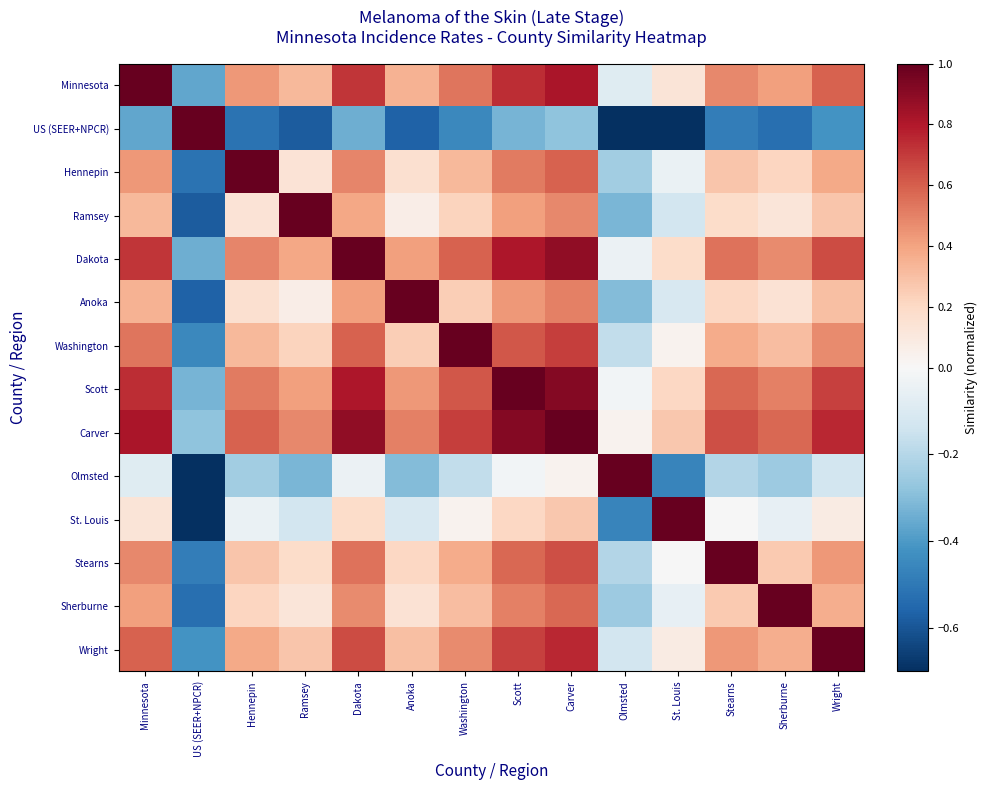

Reading left to right, extract all data points from this chart.

Minnesota: Minnesota=1.0	US (SEER+NPCR)=-0.4	Hennepin=0.4	Ramsey=0.3	Dakota=0.7	Anoka=0.4	Washington=0.5	Scott=0.7	Carver=0.8	Olmsted=-0.1	St. Louis=0.1	Stearns=0.5	Sherburne=0.4	Wright=0.6
US (SEER+NPCR): Minnesota=-0.4	US (SEER+NPCR)=1.0	Hennepin=-0.5	Ramsey=-0.6	Dakota=-0.3	Anoka=-0.6	Washington=-0.5	Scott=-0.3	Carver=-0.3	Olmsted=-0.8	St. Louis=-0.7	Stearns=-0.5	Sherburne=-0.5	Wright=-0.4
Hennepin: Minnesota=0.4	US (SEER+NPCR)=-0.5	Hennepin=1.0	Ramsey=0.1	Dakota=0.5	Anoka=0.2	Washington=0.3	Scott=0.5	Carver=0.6	Olmsted=-0.2	St. Louis=-0.0	Stearns=0.3	Sherburne=0.2	Wright=0.4
Ramsey: Minnesota=0.3	US (SEER+NPCR)=-0.6	Hennepin=0.1	Ramsey=1.0	Dakota=0.4	Anoka=0.1	Washington=0.2	Scott=0.4	Carver=0.5	Olmsted=-0.3	St. Louis=-0.1	Stearns=0.2	Sherburne=0.1	Wright=0.3
Dakota: Minnesota=0.7	US (SEER+NPCR)=-0.3	Hennepin=0.5	Ramsey=0.4	Dakota=1.0	Anoka=0.4	Washington=0.6	Scott=0.8	Carver=0.9	Olmsted=-0.0	St. Louis=0.2	Stearns=0.5	Sherburne=0.5	Wright=0.7
Anoka: Minnesota=0.4	US (SEER+NPCR)=-0.6	Hennepin=0.2	Ramsey=0.1	Dakota=0.4	Anoka=1.0	Washington=0.2	Scott=0.4	Carver=0.5	Olmsted=-0.3	St. Louis=-0.1	Stearns=0.2	Sherburne=0.1	Wright=0.3
Washington: Minnesota=0.5	US (SEER+NPCR)=-0.5	Hennepin=0.3	Ramsey=0.2	Dakota=0.6	Anoka=0.2	Washington=1.0	Scott=0.6	Carver=0.7	Olmsted=-0.2	St. Louis=0.0	Stearns=0.4	Sherburne=0.3	Wright=0.5
Scott: Minnesota=0.7	US (SEER+NPCR)=-0.3	Hennepin=0.5	Ramsey=0.4	Dakota=0.8	Anoka=0.4	Washington=0.6	Scott=1.0	Carver=0.9	Olmsted=-0.0	St. Louis=0.2	Stearns=0.6	Sherburne=0.5	Wright=0.7
Carver: Minnesota=0.8	US (SEER+NPCR)=-0.3	Hennepin=0.6	Ramsey=0.5	Dakota=0.9	Anoka=0.5	Washington=0.7	Scott=0.9	Carver=1.0	Olmsted=0.0	St. Louis=0.3	Stearns=0.6	Sherburne=0.6	Wright=0.8
Olmsted: Minnesota=-0.1	US (SEER+NPCR)=-0.8	Hennepin=-0.2	Ramsey=-0.3	Dakota=-0.0	Anoka=-0.3	Washington=-0.2	Scott=-0.0	Carver=0.0	Olmsted=1.0	St. Louis=-0.5	Stearns=-0.2	Sherburne=-0.3	Wright=-0.1
St. Louis: Minnesota=0.1	US (SEER+NPCR)=-0.7	Hennepin=-0.0	Ramsey=-0.1	Dakota=0.2	Anoka=-0.1	Washington=0.0	Scott=0.2	Carver=0.3	Olmsted=-0.5	St. Louis=1.0	Stearns=-0.0	Sherburne=-0.1	Wright=0.1
Stearns: Minnesota=0.5	US (SEER+NPCR)=-0.5	Hennepin=0.3	Ramsey=0.2	Dakota=0.5	Anoka=0.2	Washington=0.4	Scott=0.6	Carver=0.6	Olmsted=-0.2	St. Louis=-0.0	Stearns=1.0	Sherburne=0.3	Wright=0.4
Sherburne: Minnesota=0.4	US (SEER+NPCR)=-0.5	Hennepin=0.2	Ramsey=0.1	Dakota=0.5	Anoka=0.1	Washington=0.3	Scott=0.5	Carver=0.6	Olmsted=-0.3	St. Louis=-0.1	Stearns=0.3	Sherburne=1.0	Wright=0.4
Wright: Minnesota=0.6	US (SEER+NPCR)=-0.4	Hennepin=0.4	Ramsey=0.3	Dakota=0.7	Anoka=0.3	Washington=0.5	Scott=0.7	Carver=0.8	Olmsted=-0.1	St. Louis=0.1	Stearns=0.4	Sherburne=0.4	Wright=1.0